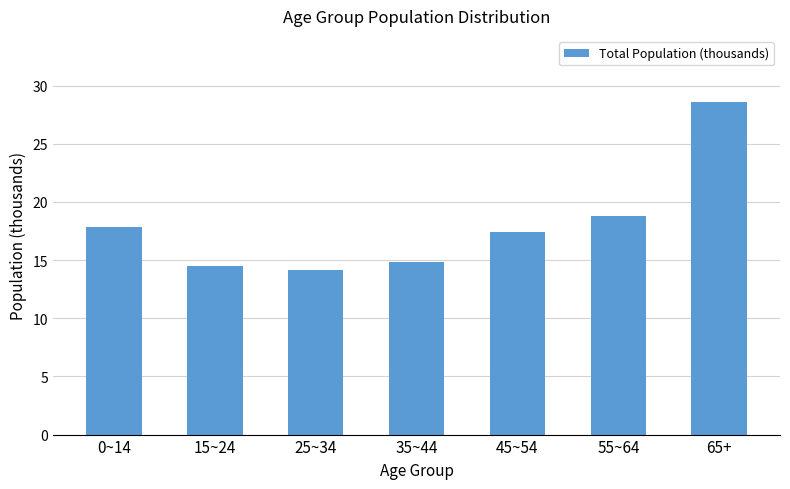

Reading right to left, what are all the values shown in this chart?

28.6	18.8	17.5	14.9	14.1	14.5	17.8